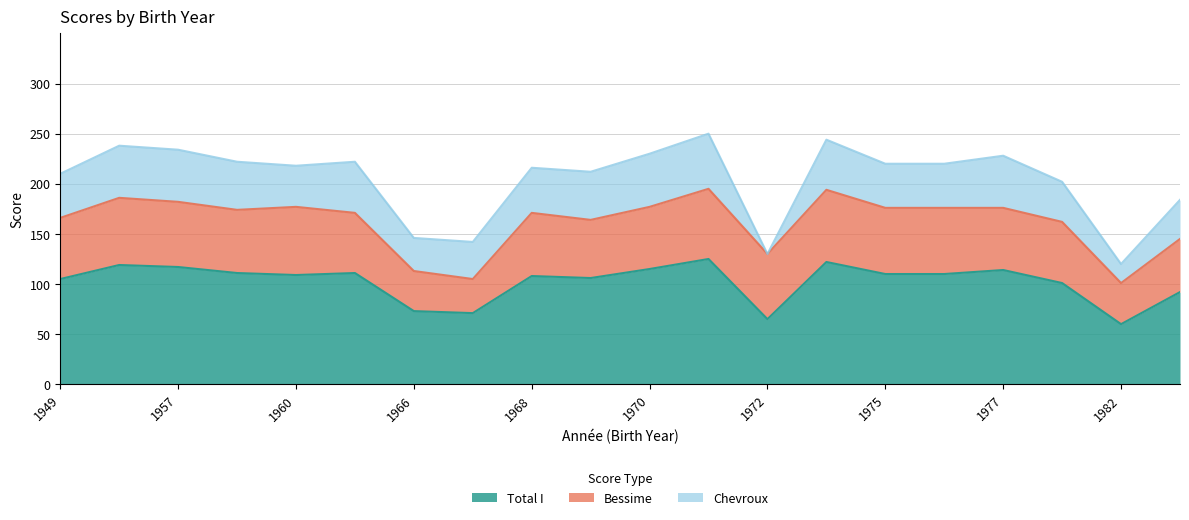

Reading left to right, what are all the values shown in this chart?

Total I: 1949=105	1954=119	1957=117	1958=111	1960=109	1962=111	1966=73	1967=71	1968=108	1969=106	1970=115	1971=125	1972=65	1974=122	1975=110	1976=110	1977=114	1979=101	1982=60	1984=92
Bessime: 1949=61	1954=67	1957=65	1958=63	1960=68	1962=60	1966=40	1967=34	1968=63	1969=58	1970=62	1971=70	1972=65	1974=72	1975=66	1976=66	1977=62	1979=61	1982=41	1984=53
Chevroux: 1949=44	1954=52	1957=52	1958=48	1960=41	1962=51	1966=33	1967=37	1968=45	1969=48	1970=53	1971=55	1972=0	1974=50	1975=44	1976=44	1977=52	1979=40	1982=19	1984=39